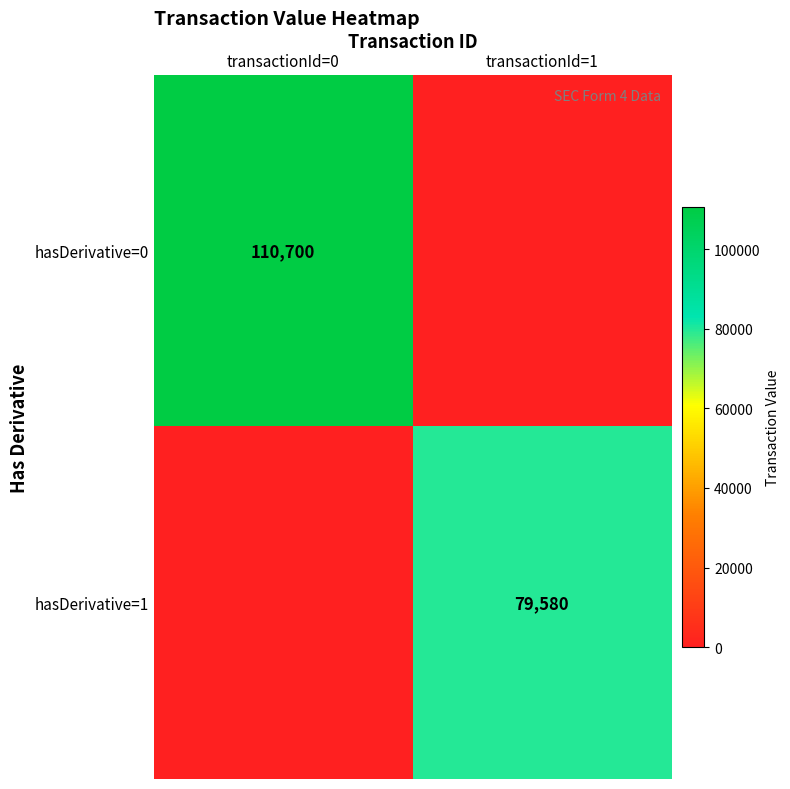

Is it true that hasDerivative=1 equals 79580 at transactionId=1?

True